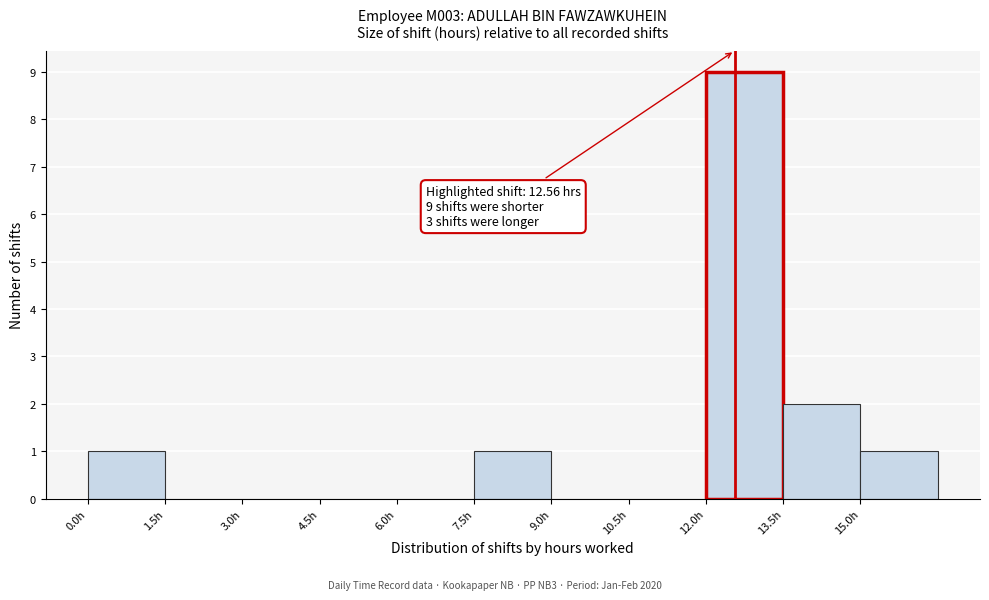

Over which range of the x-axis is the bar tallest?

12.0 to 13.5